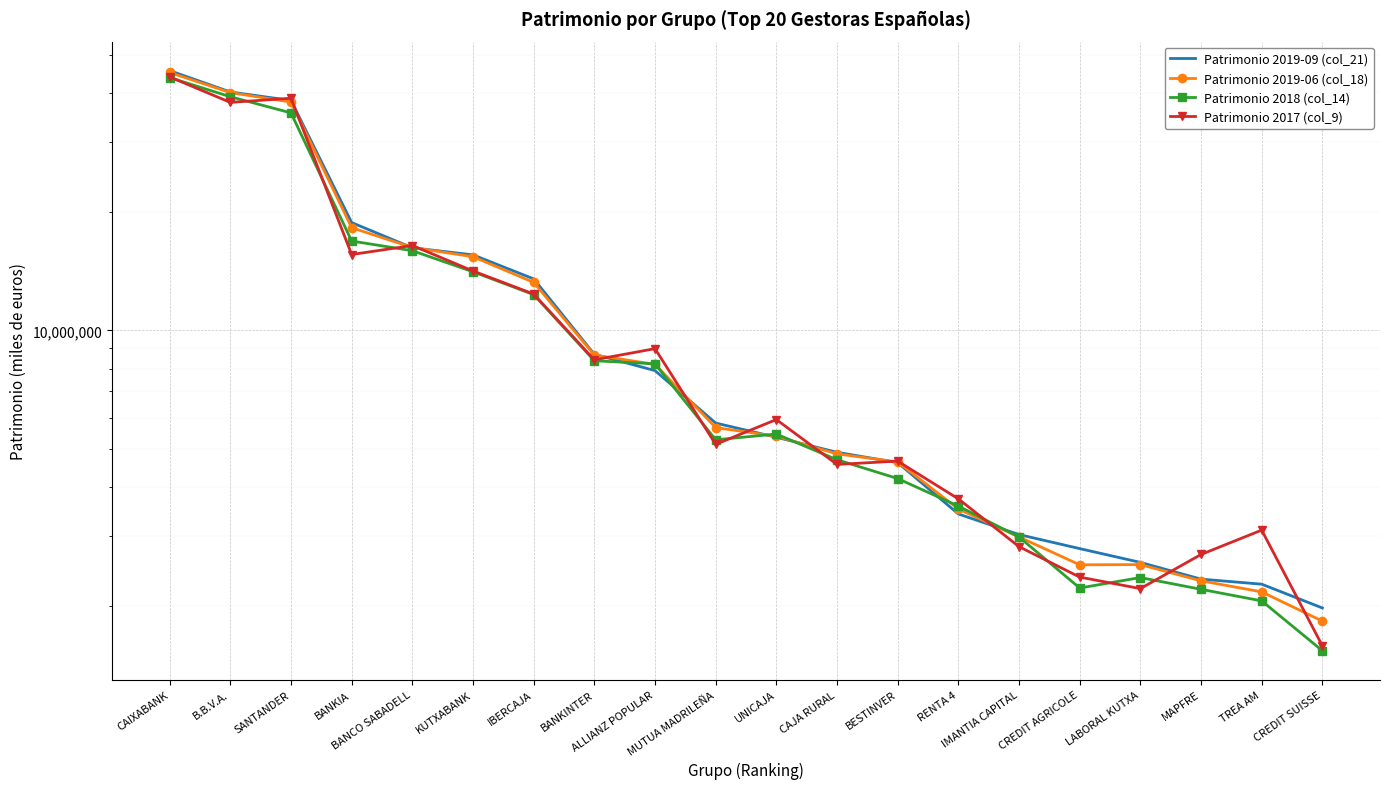

True or false: Patrimonio 2018 (col_14) and Patrimonio 2019-06 (col_18) intersect in this chart.

True